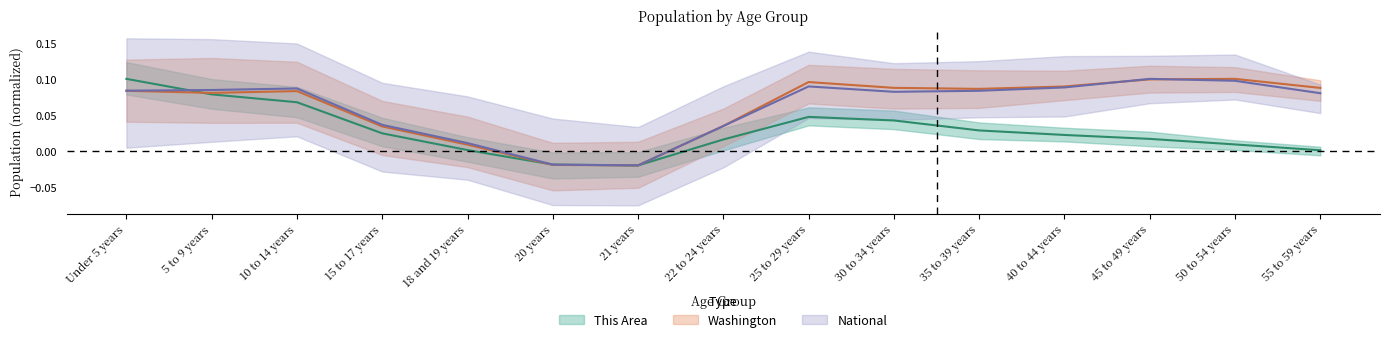

Is the value of Washington at 50 to 54 years greater than the value of National at 45 to 49 years?

No